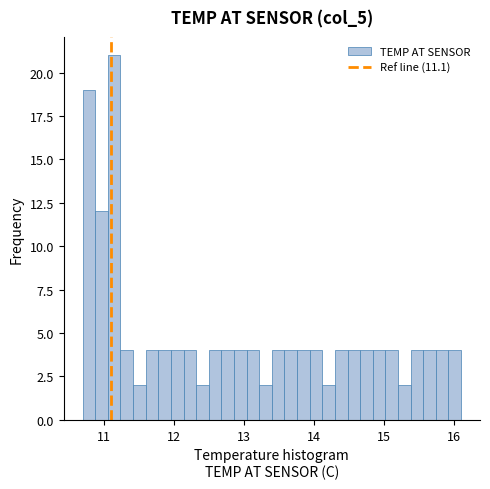

Around what value on the x-axis is the tallest bar? Give the approximate position of its centre, as read against the axis.

11.2